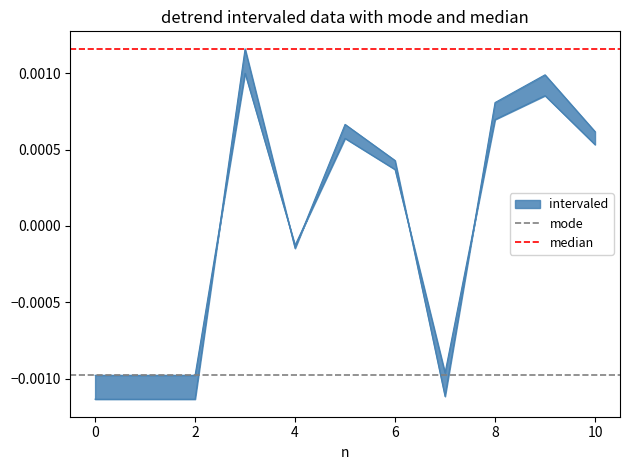

How many lines are shown in the chart?

2